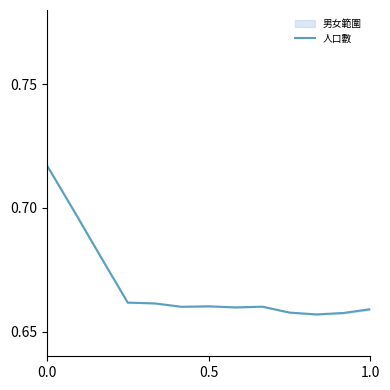

Does the chart display data point markers on the line(s)?

No